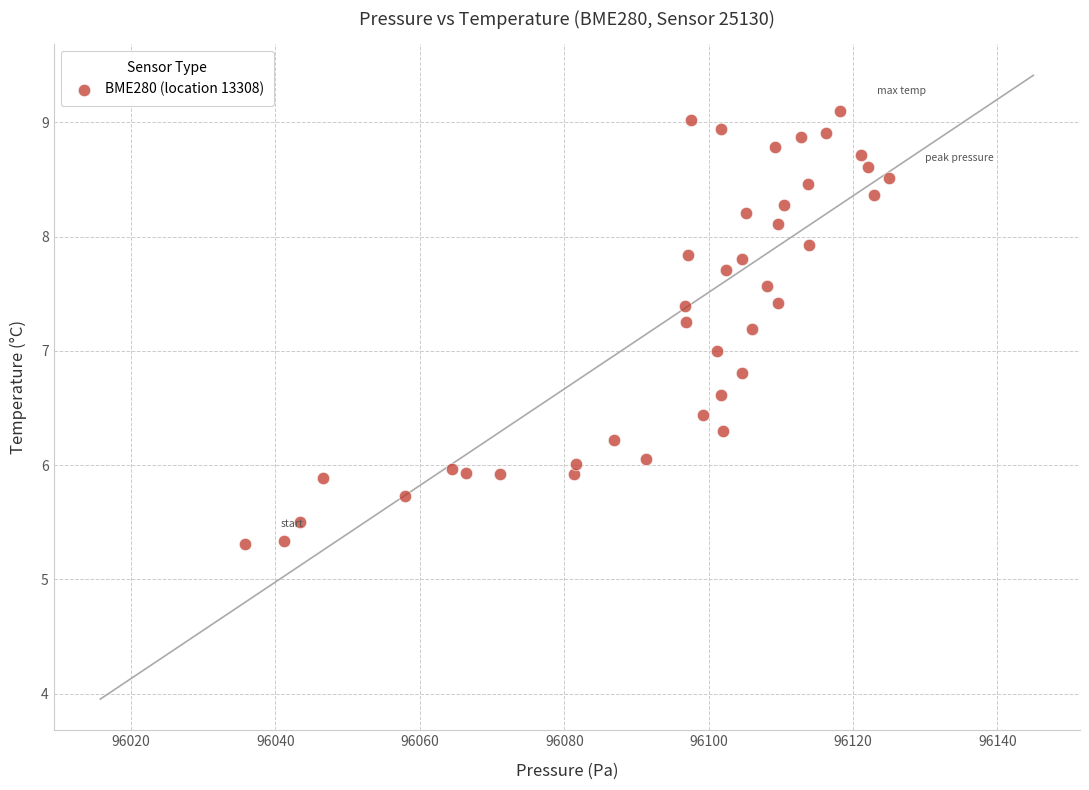

What is the range of Y values (max minus min)?

3.8